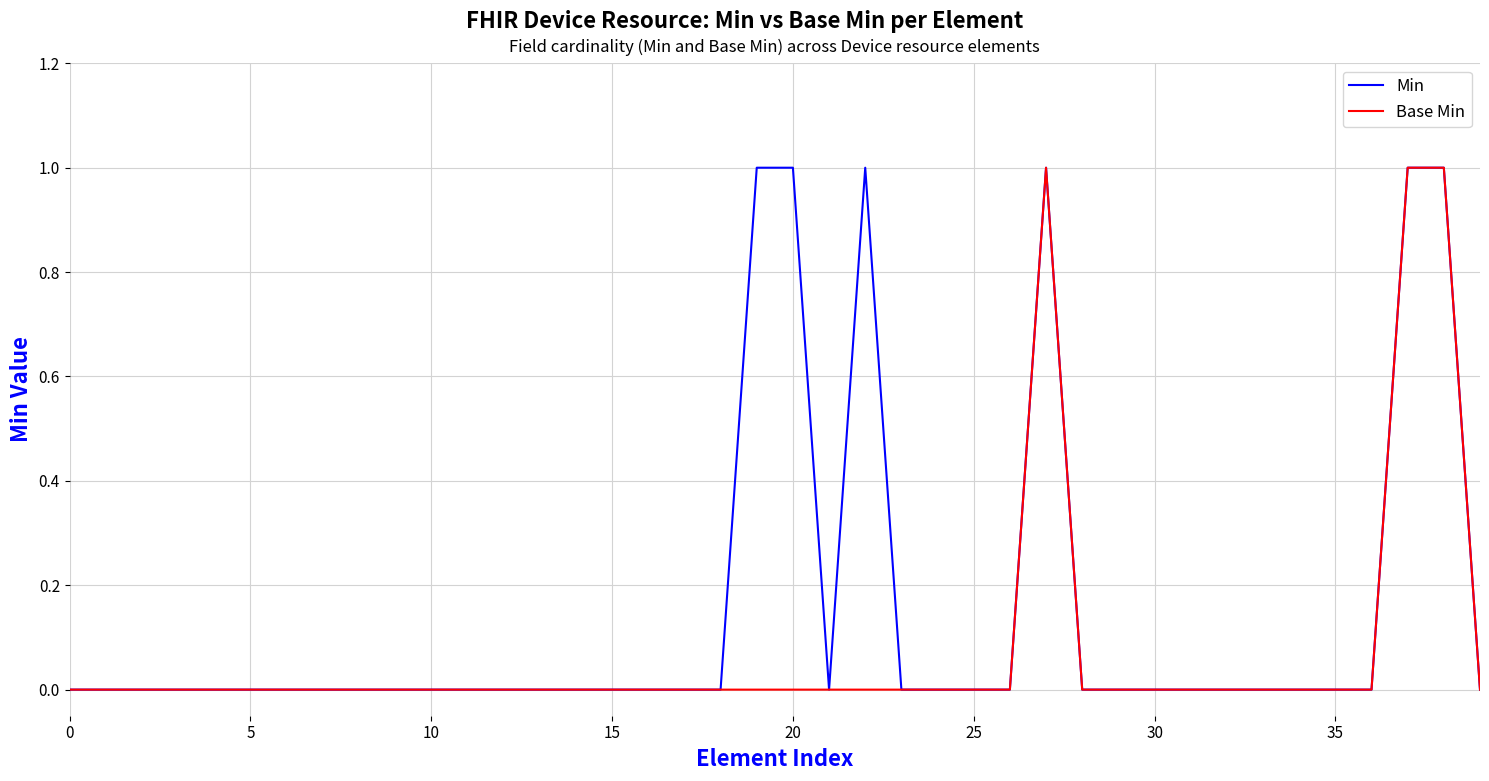

What is the maximum value shown in the chart?

1